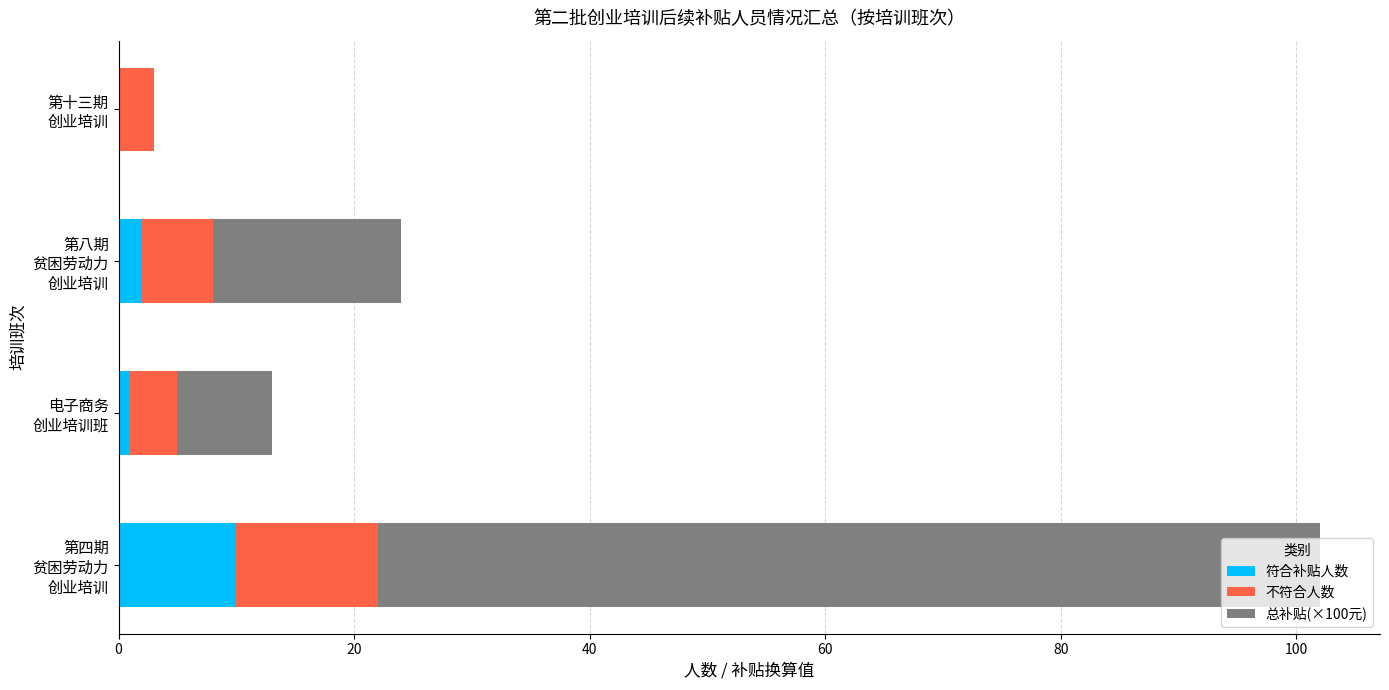

What is the maximum value for 符合补贴人数?

10